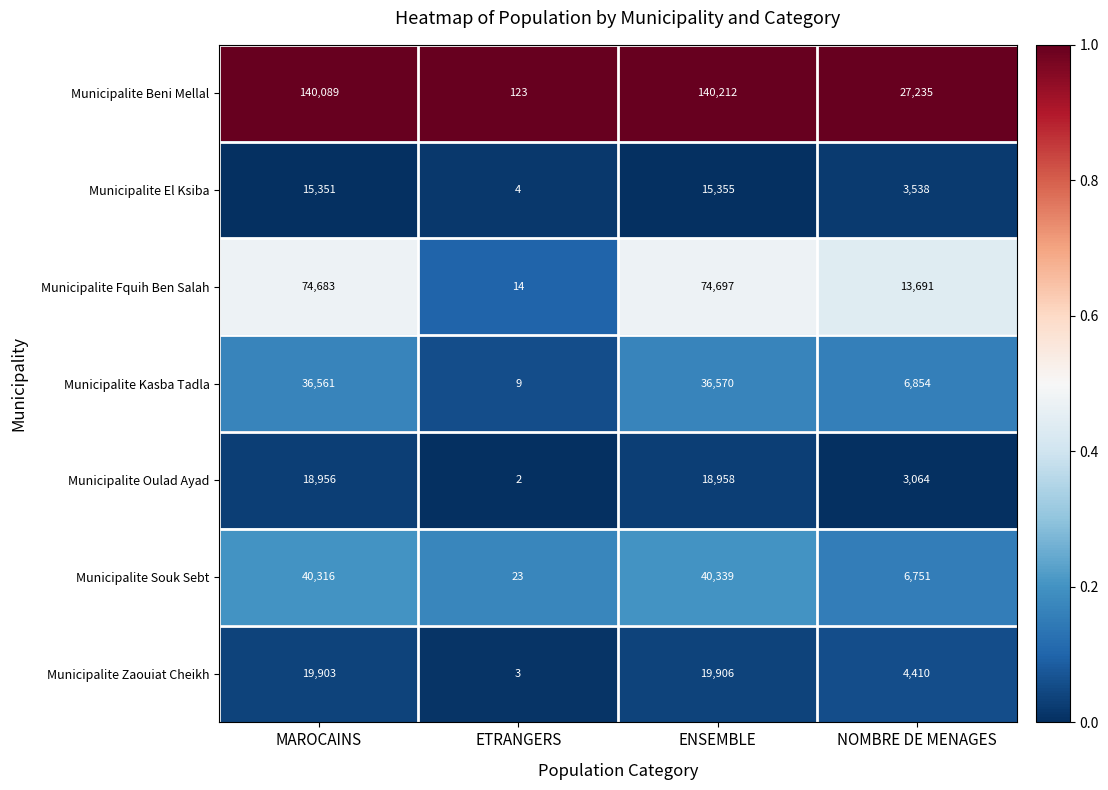

Which series has the widest spread of values?

Municipalite Beni Mellal